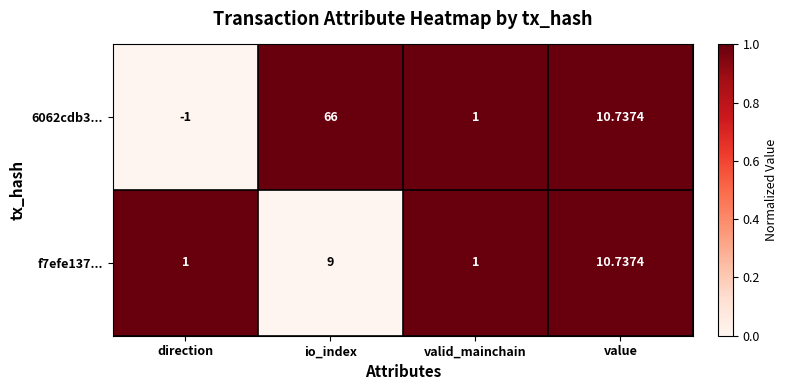

Which category has the lowest value across all series?

direction